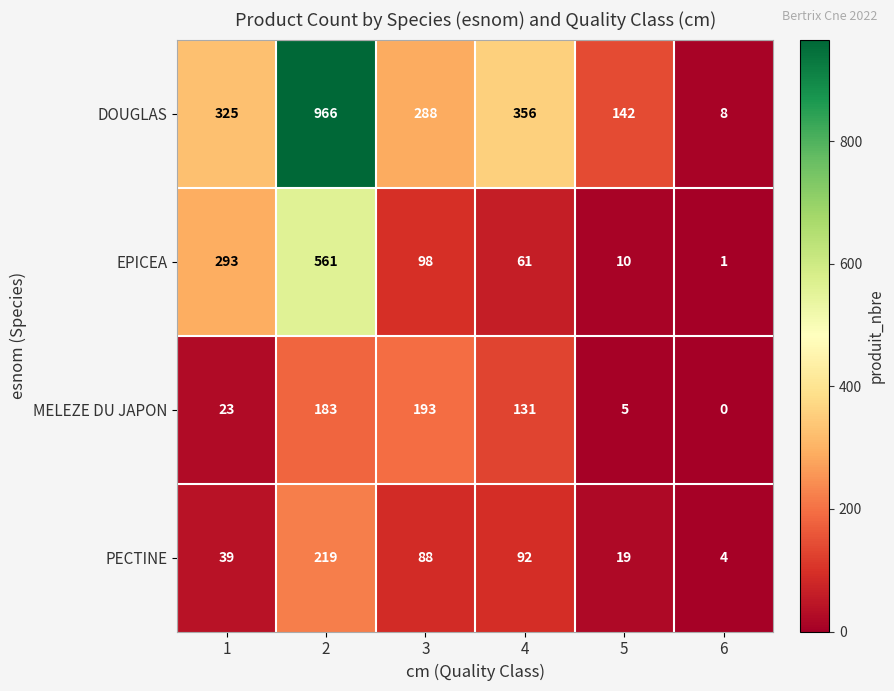

The value of EPICEA at 2 is 561. True or false?

True